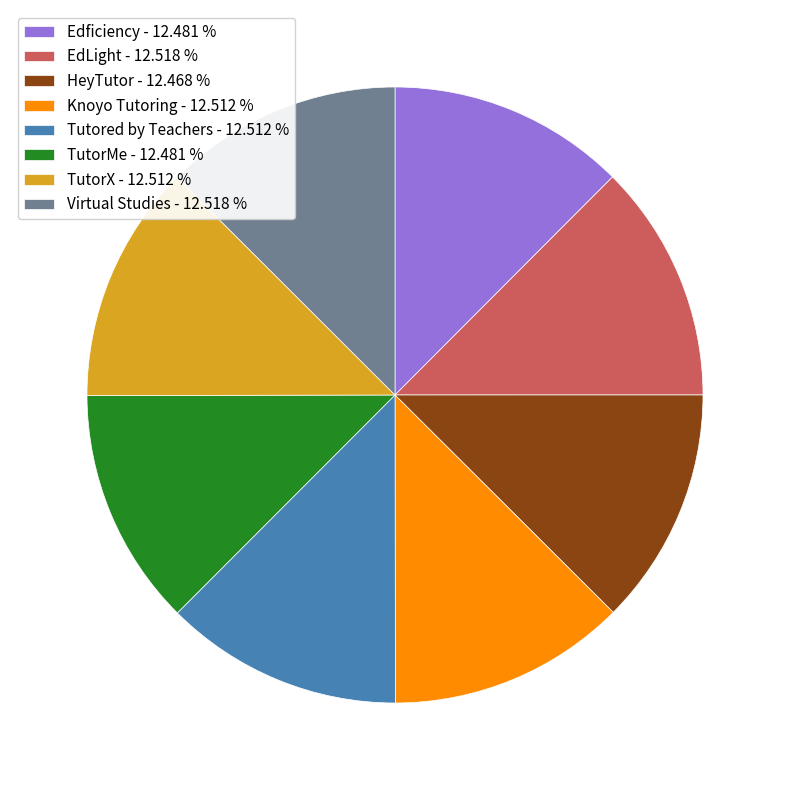

True or false: Edficiency accounts for 1% of the total.

False